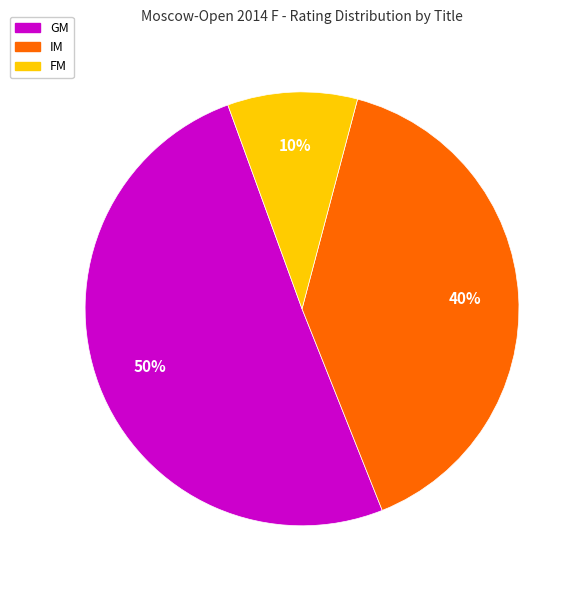

To the nearest percent, what is the average slice percentage?

33%